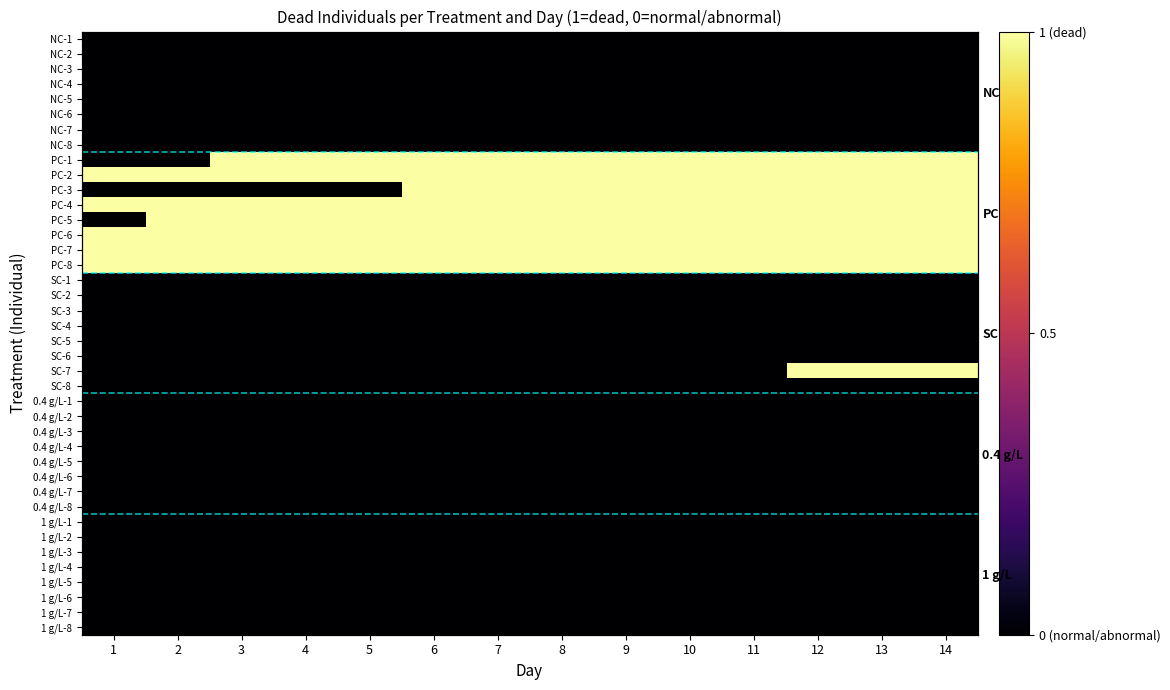

Which series has the largest total across all categories?

PC-2